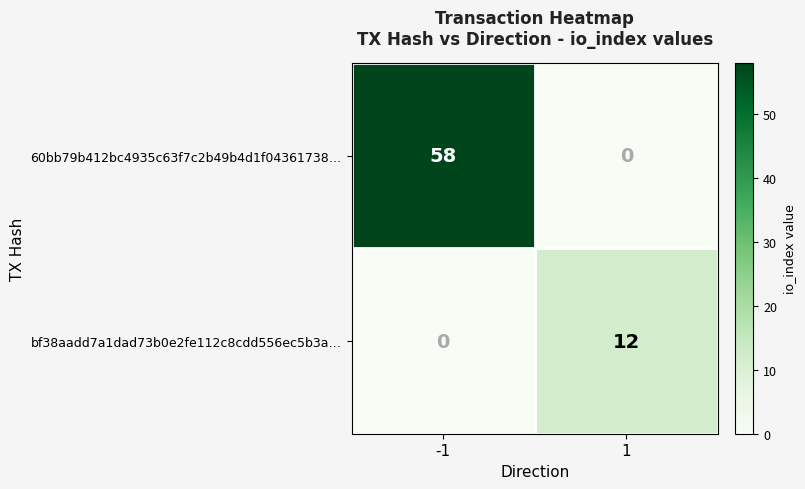

Read the 60bb79b412bc4935c63f7c2b49b4d1f04361738… value at -1, to the nearest 10.

60